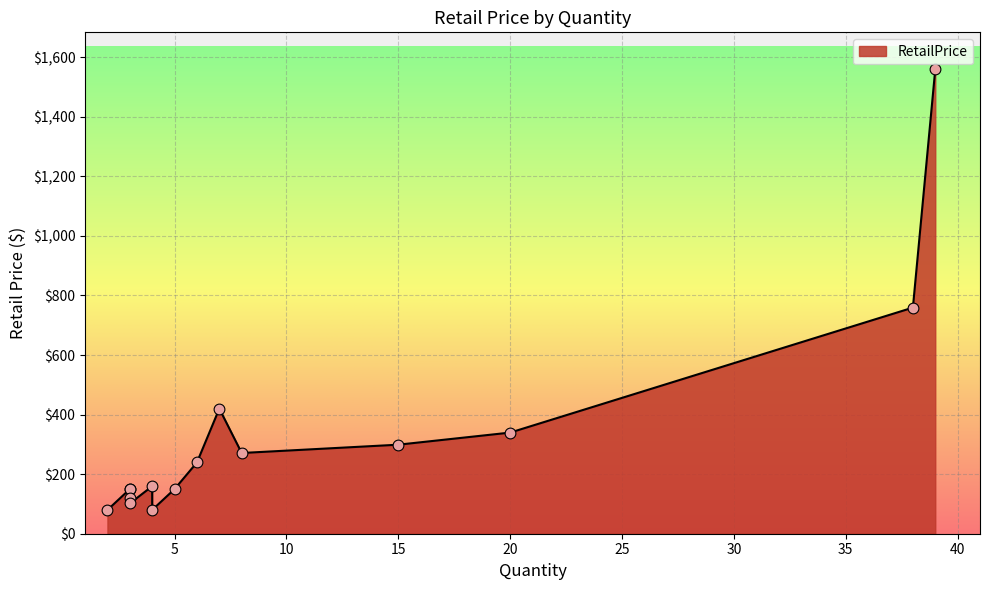

Which has a higher value, 3 or 20?

20